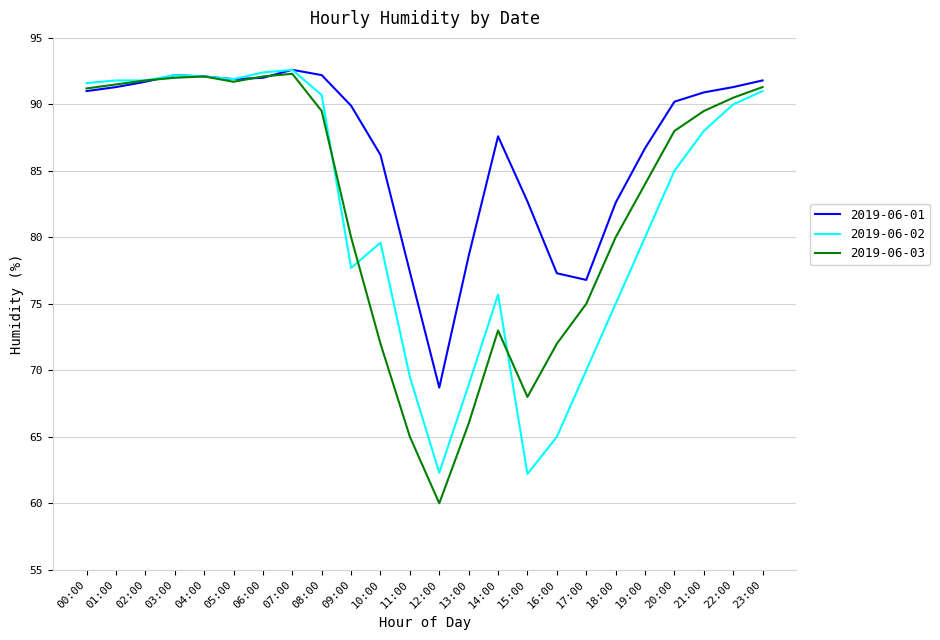

What is the minimum value for 2019-06-02?

62.2